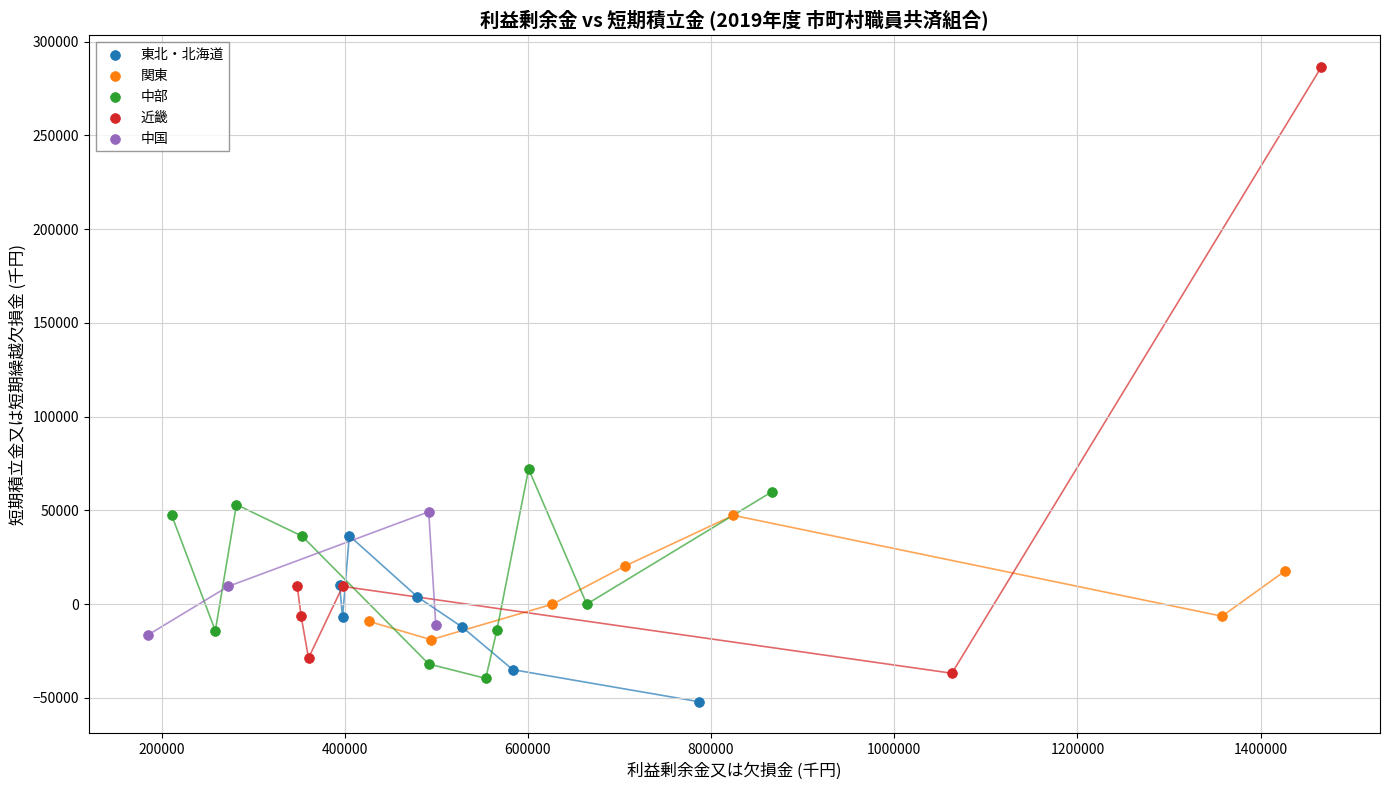

Which series has the widest spread of Y values?

近畿